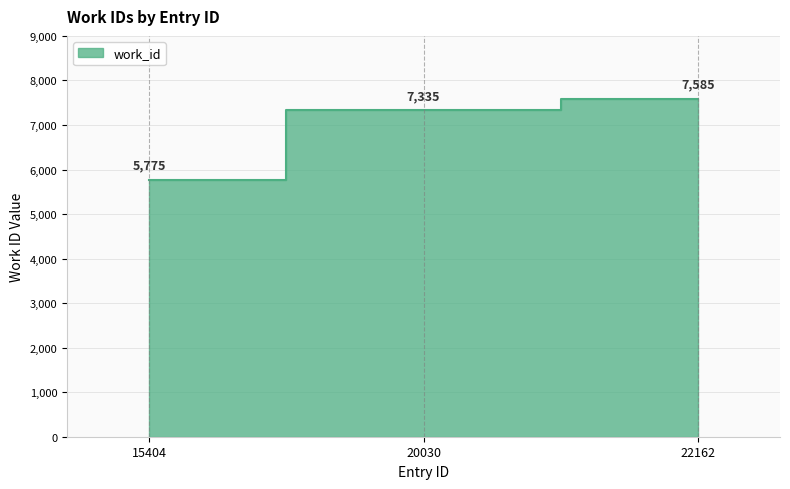

The value at 20030 is 2711. True or false?

False